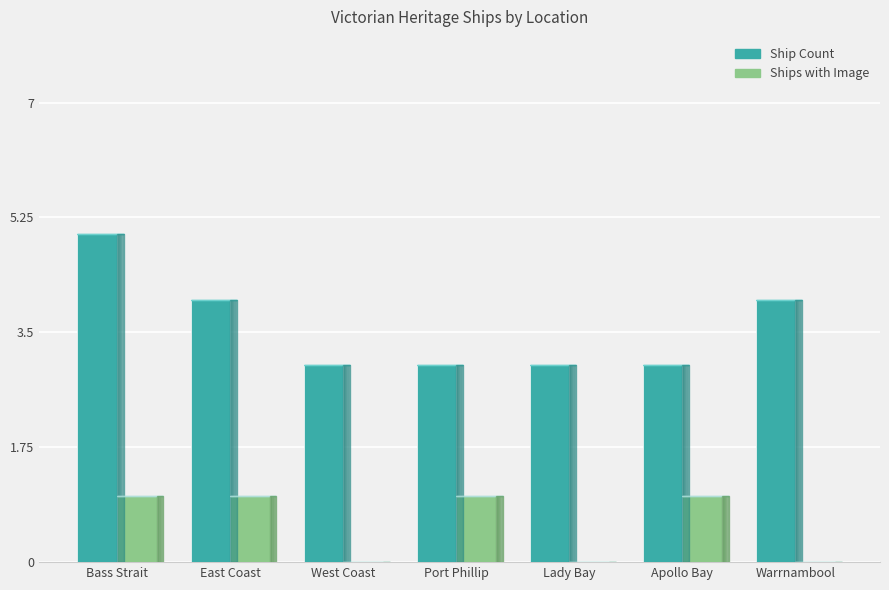

Rank the categories by Ship Count value from lowest to highest.

West Coast, Port Phillip, Lady Bay, Apollo Bay, East Coast, Warrnambool, Bass Strait